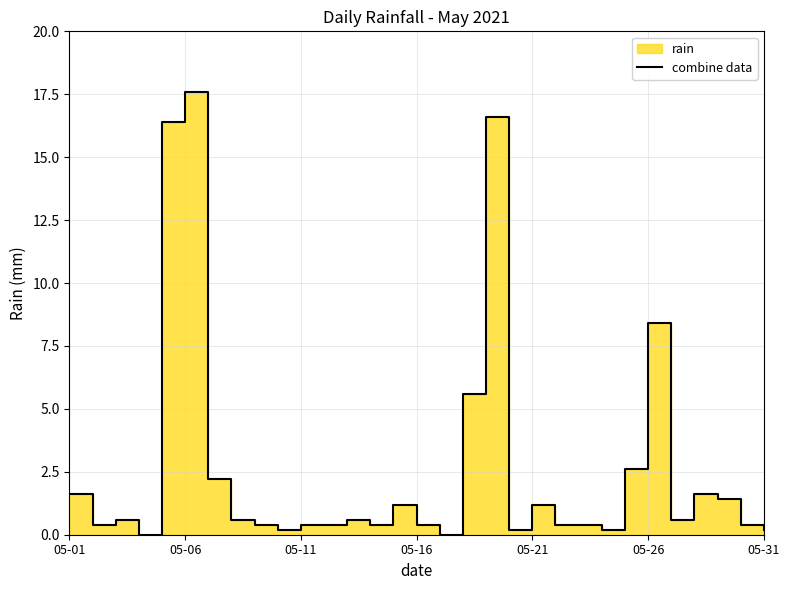

Does the chart have visible grid lines?

Yes